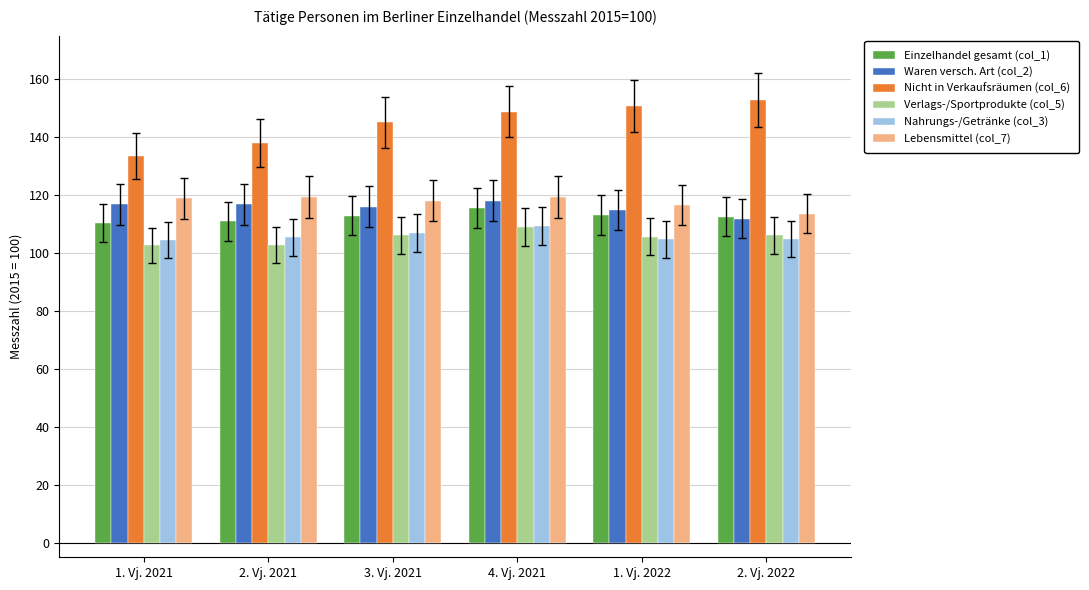

What position from the left is 2. Vj. 2021?

2